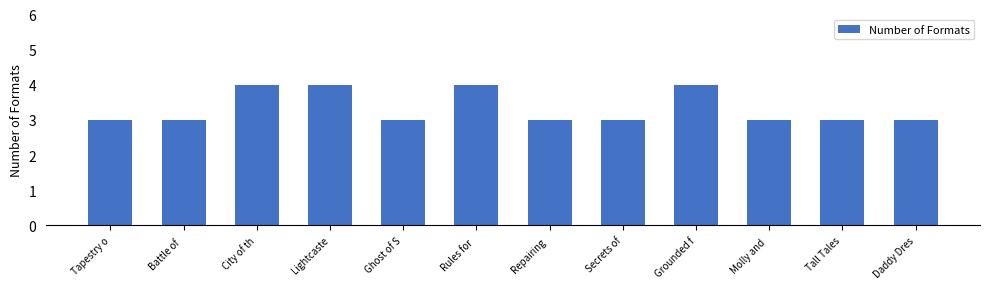

What is the average value?

3